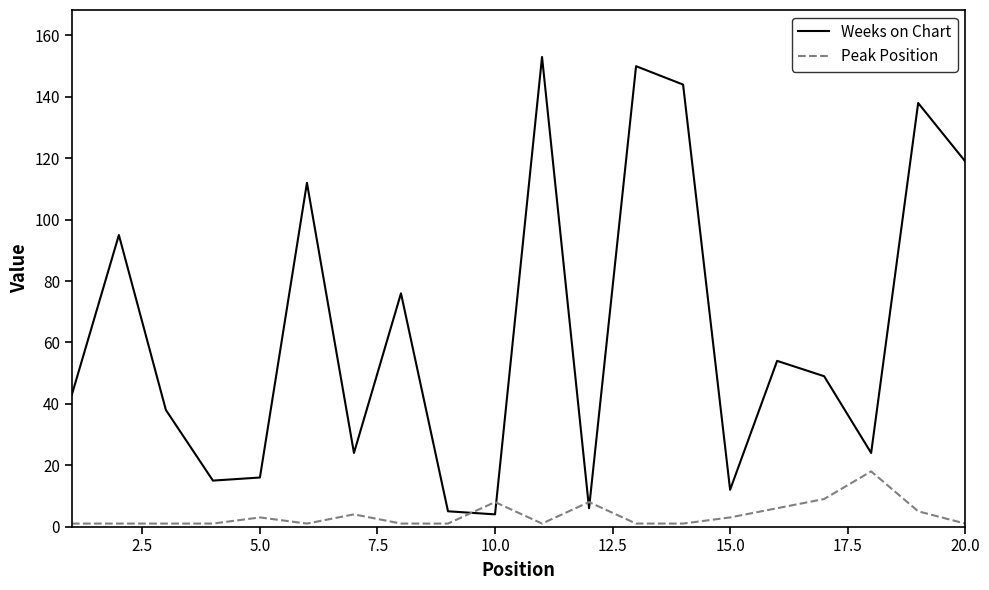

What is the difference between the second highest and minimum values in the Weeks on Chart series?

146